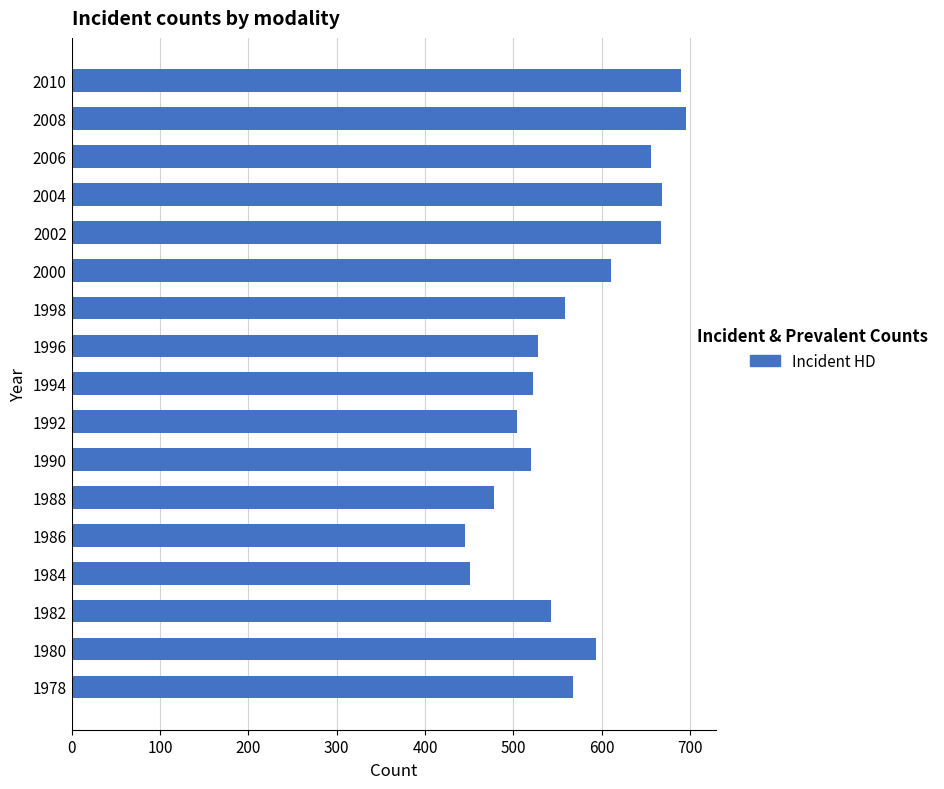

What is the greatest value displayed?

695